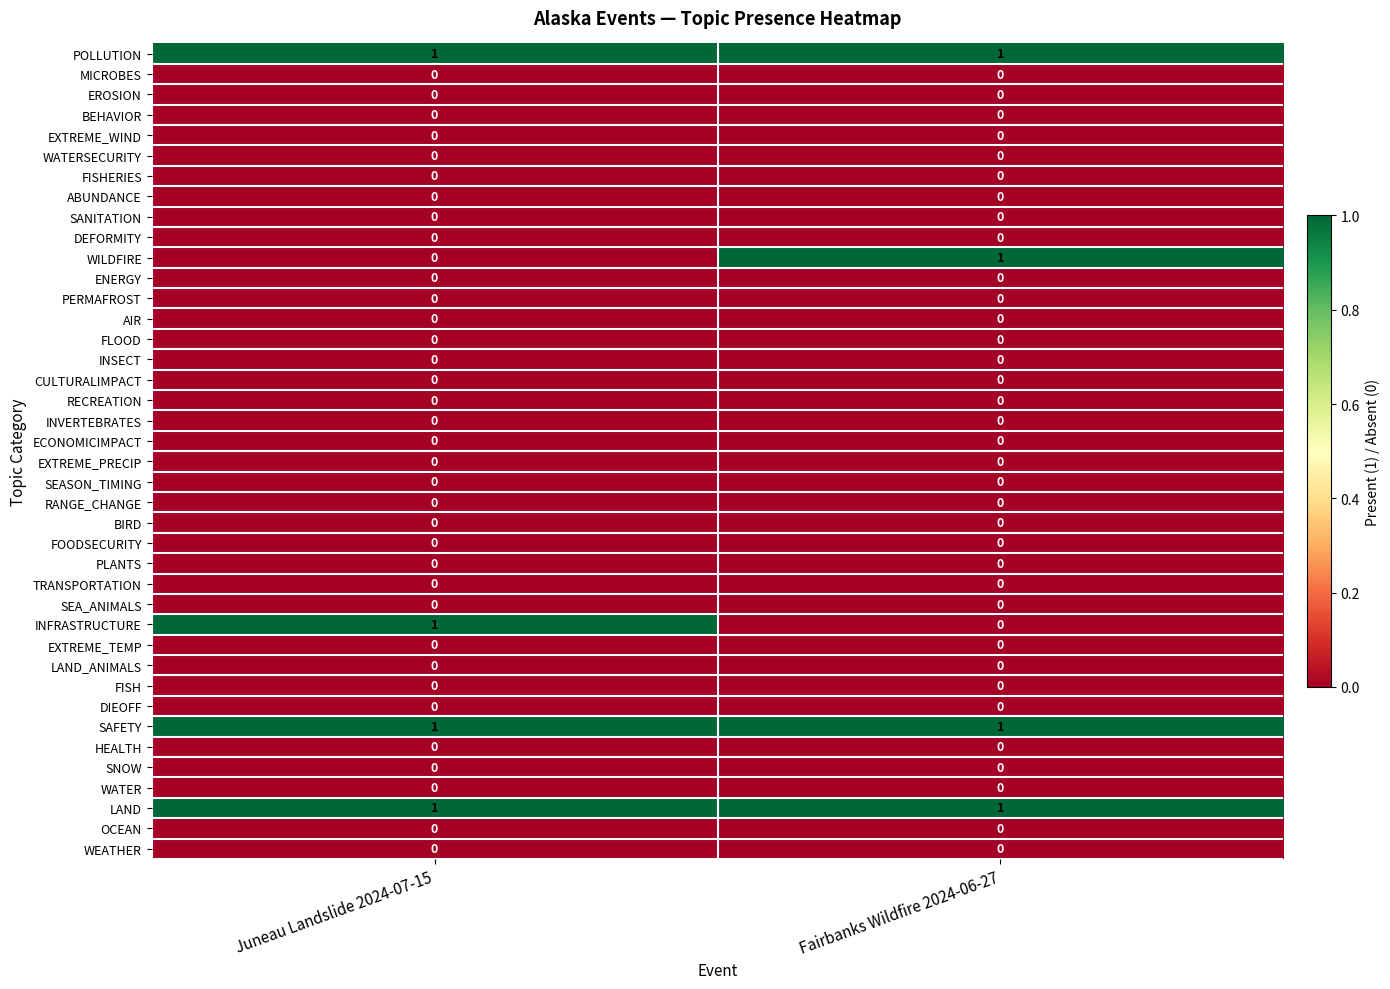

The value of INFRASTRUCTURE at Fairbanks Wildfire 2024-06-27 is 0. True or false?

True